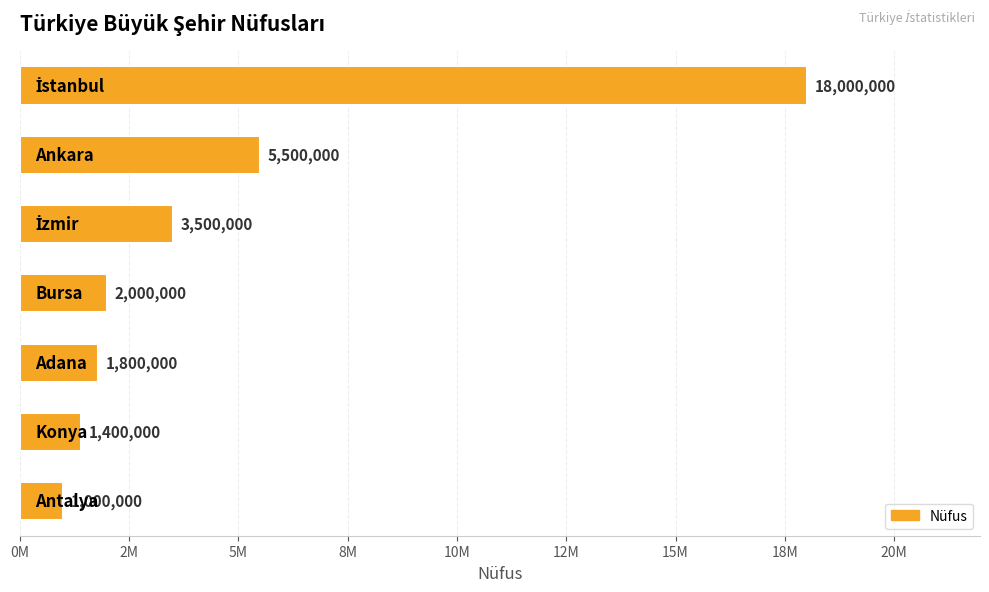

Are the bars horizontal?

Yes